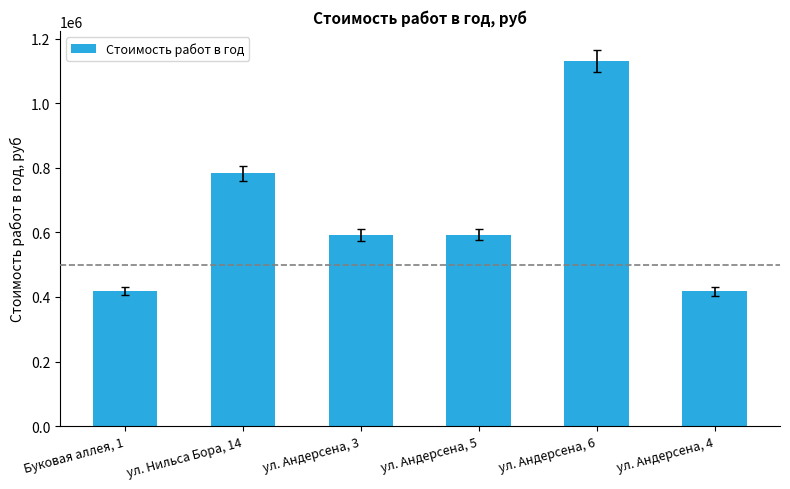

What is the value of the 5th bar from the left?

1132054.4